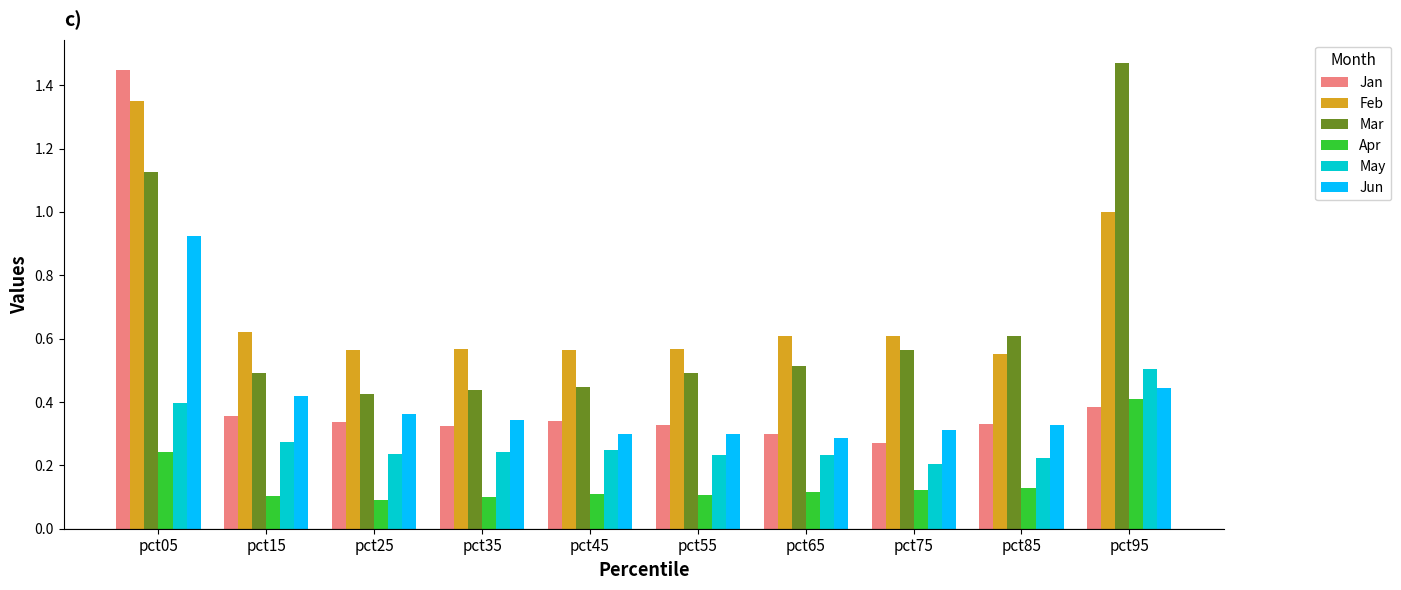

Rank the series at pct15 from highest to lowest value.

Feb, Mar, Jun, Jan, May, Apr